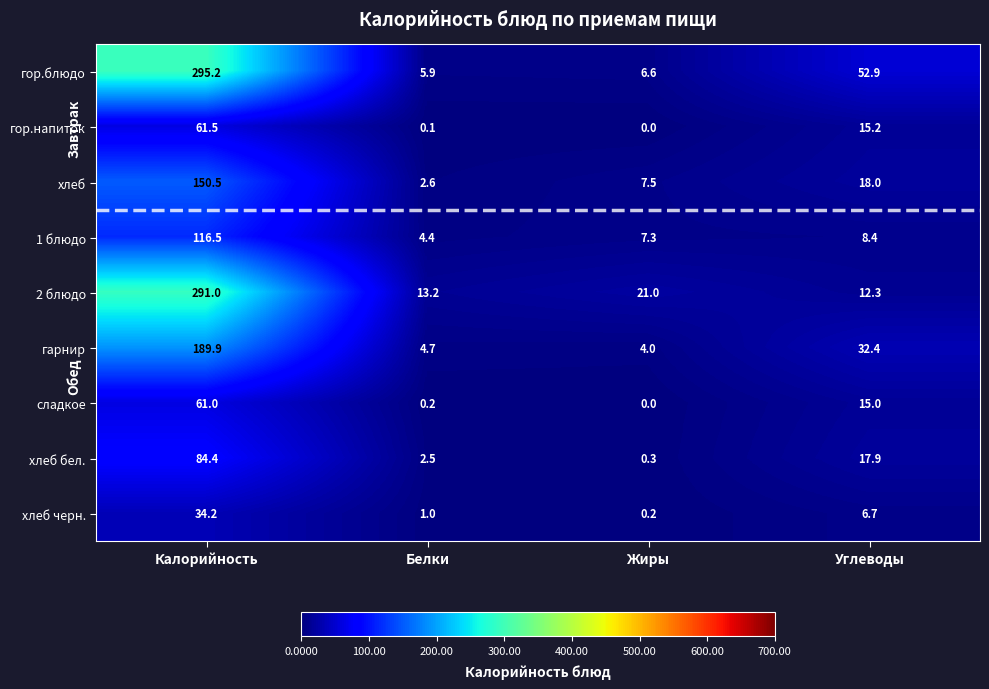

What is the sum of all гор.напиток values?

76.8